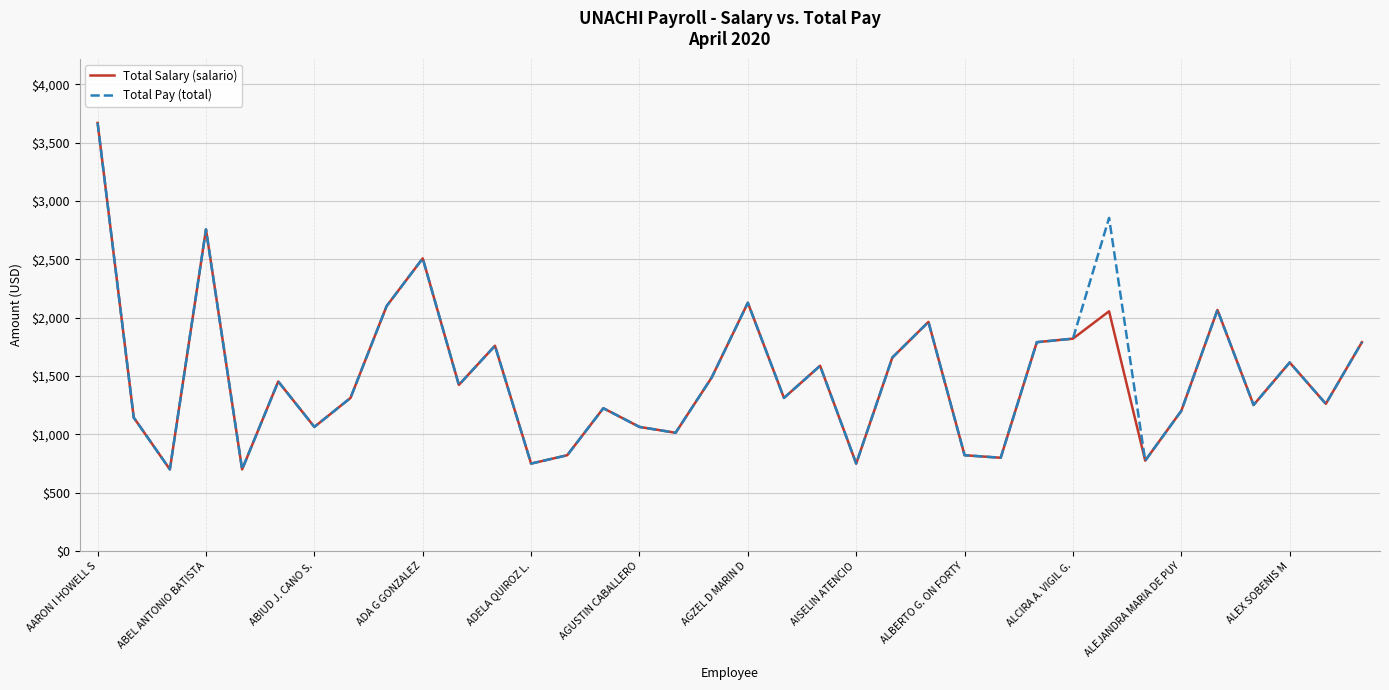

What is the minimum value shown in the chart?

700.0